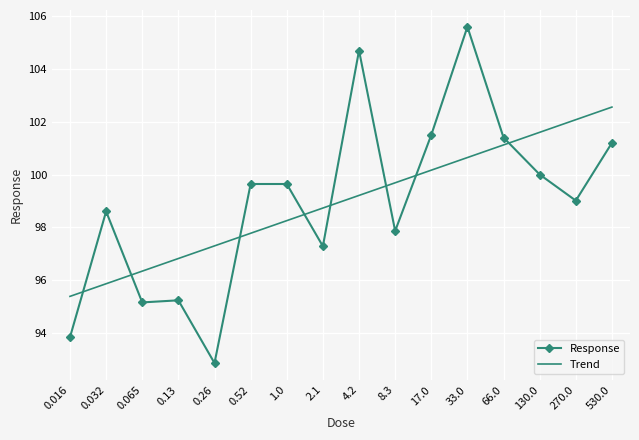

Is it true that Trend equals 176.1 at 2.1?

False